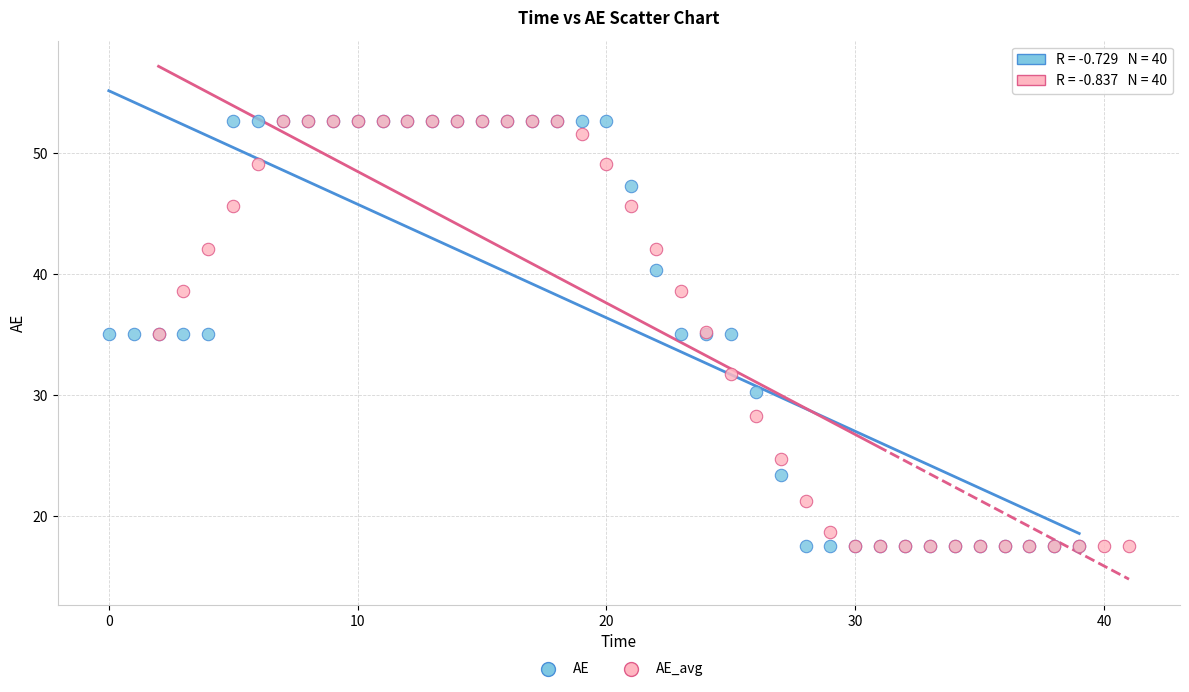

What are all the series names shown in the legend?

AE, AE_avg